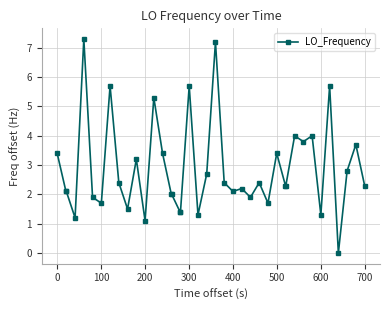

What is the value of the 21st point from the left?

2.7